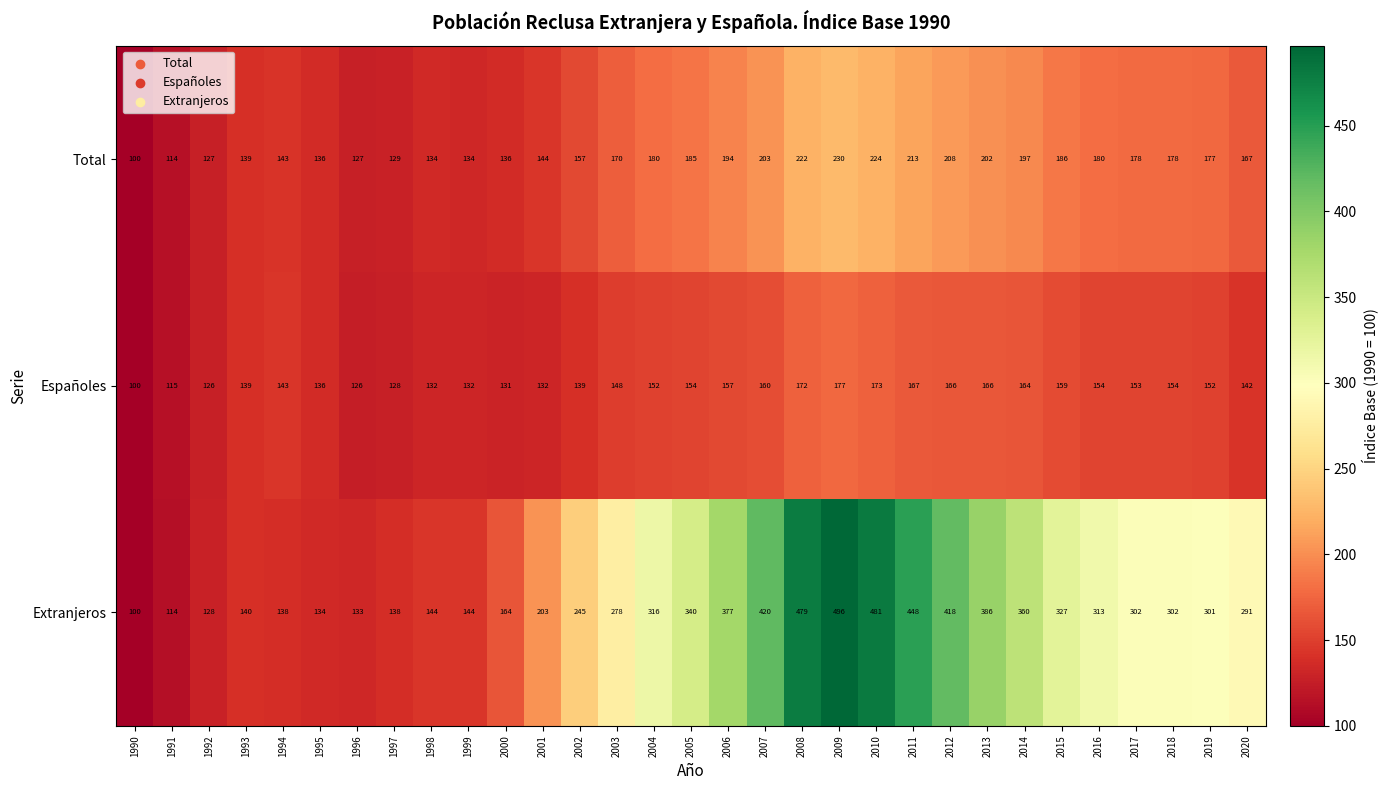

What is the sum of the Total values at 2020 and 2012?

375